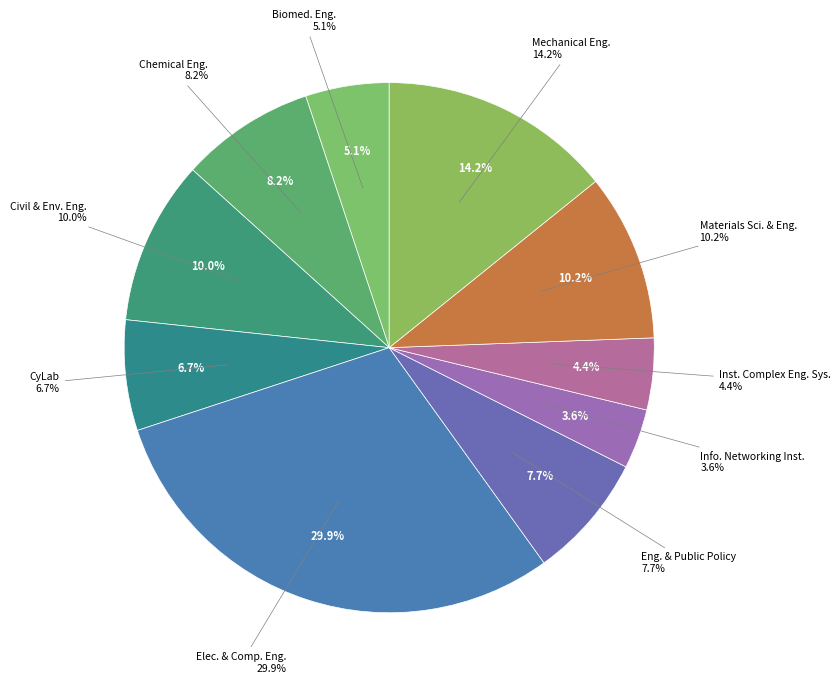

What percentage is NOT represented by Biomedical Engineering?

94.9%